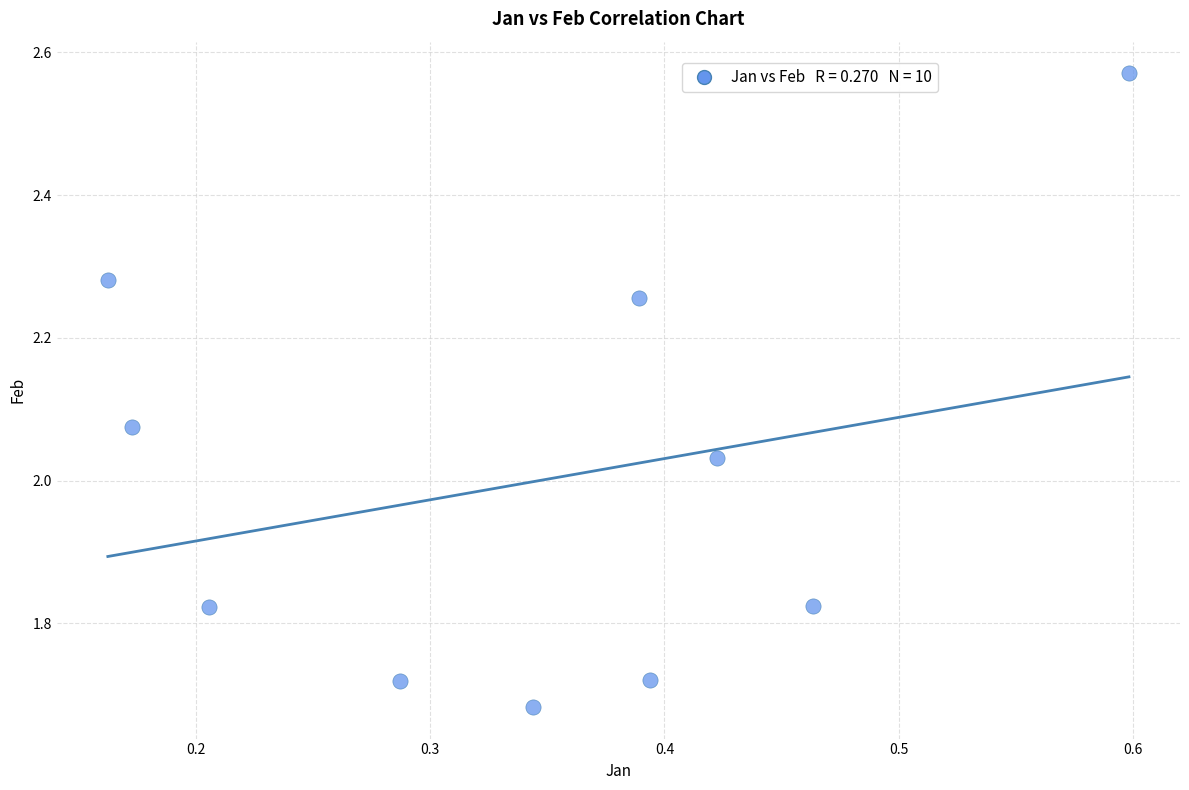

What is the average X value?

0.3